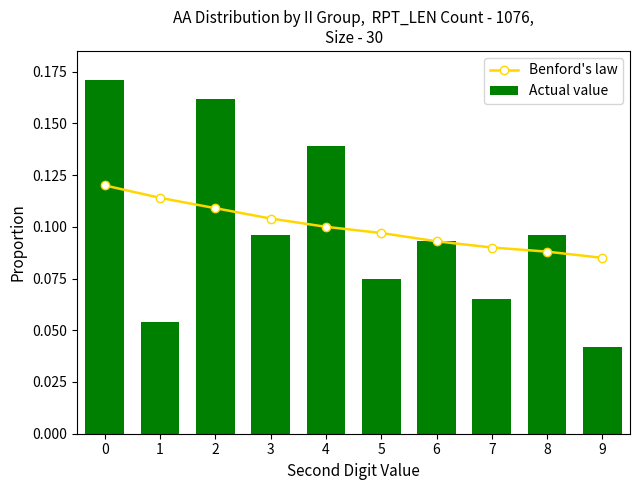

Which series has the widest spread of values?

Actual value